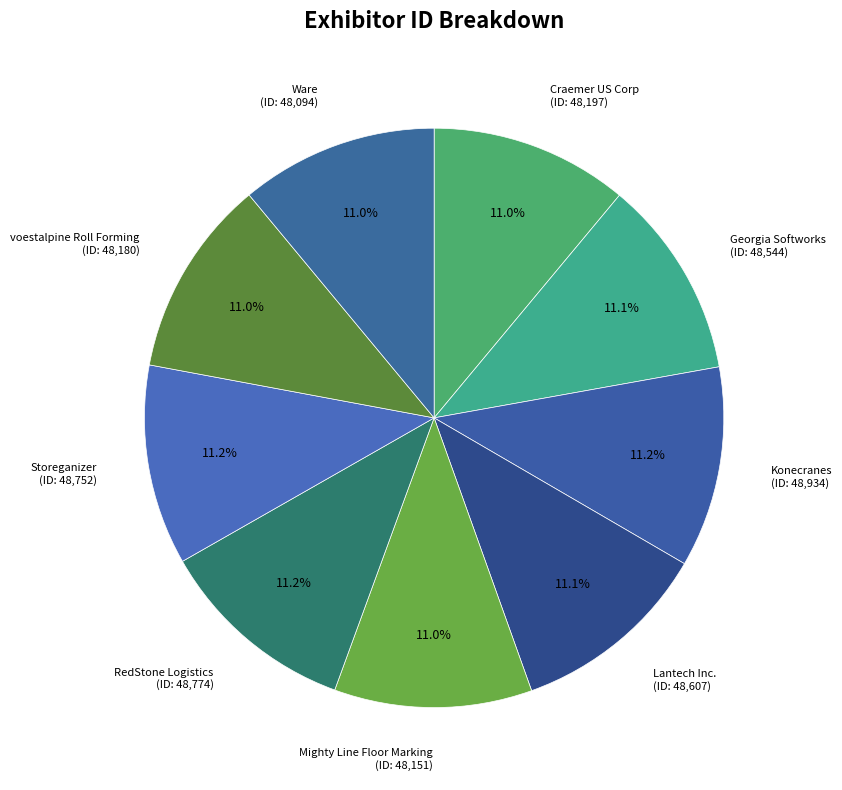

Is Craemer US Corp (ID: 48,197) the majority of the pie?

No